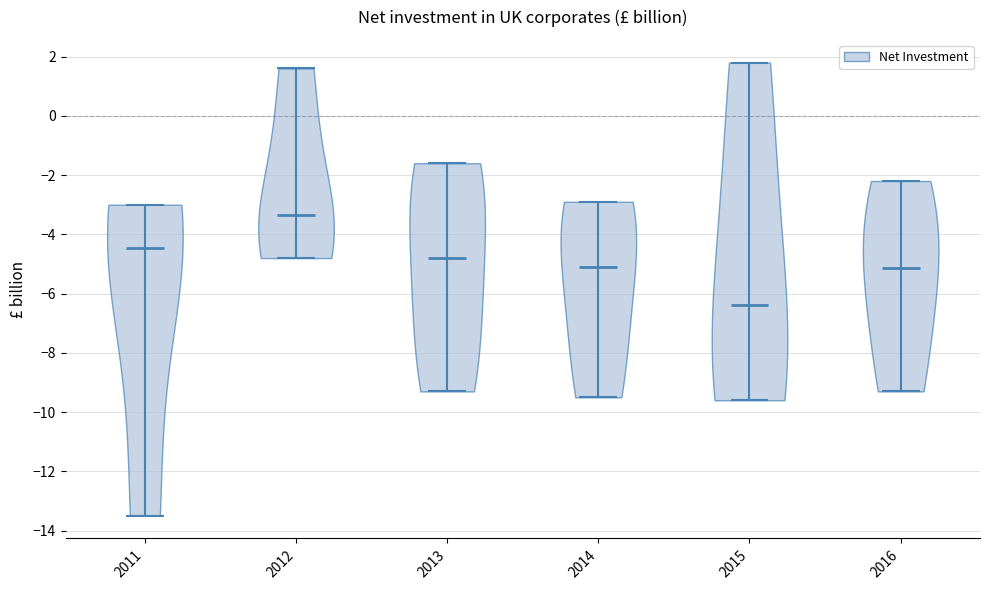

What is the lowest point the violin at x = 2013 reaches on the y-axis? The values are not printed on the chart, so give them approximately, as read against the axis.

-9.2